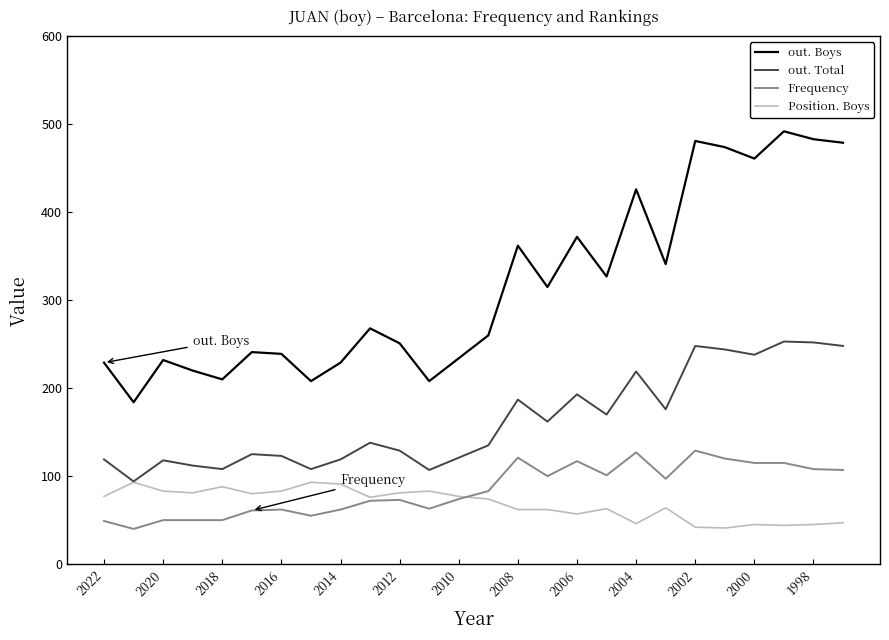

Which series has the largest total across all categories?

out. Boys